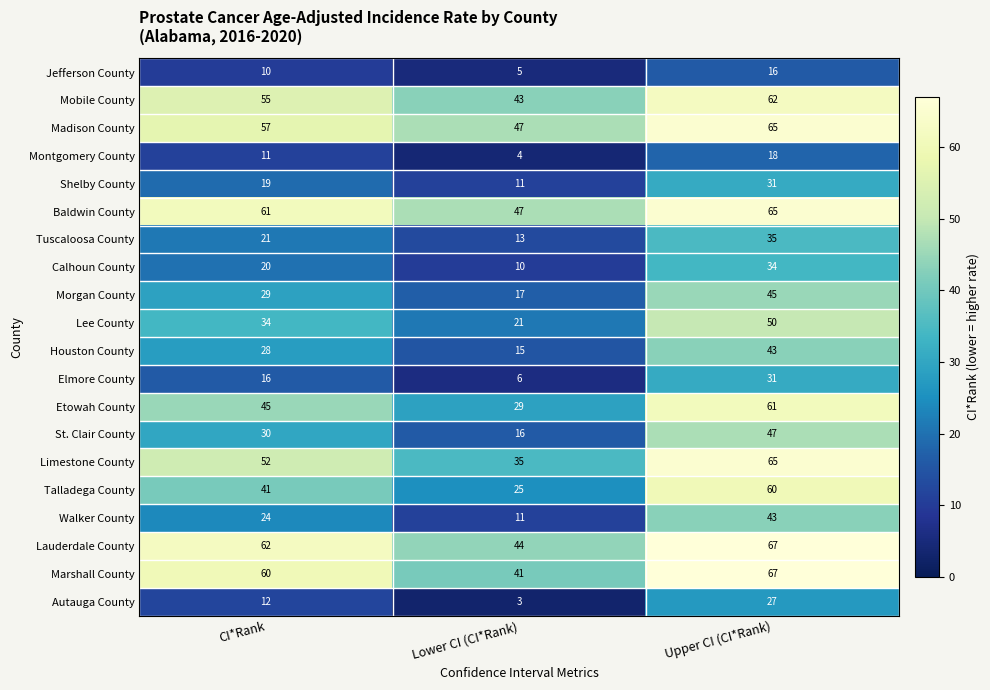

What is the difference between the highest and lowest values at Upper CI (CI*Rank)?

51